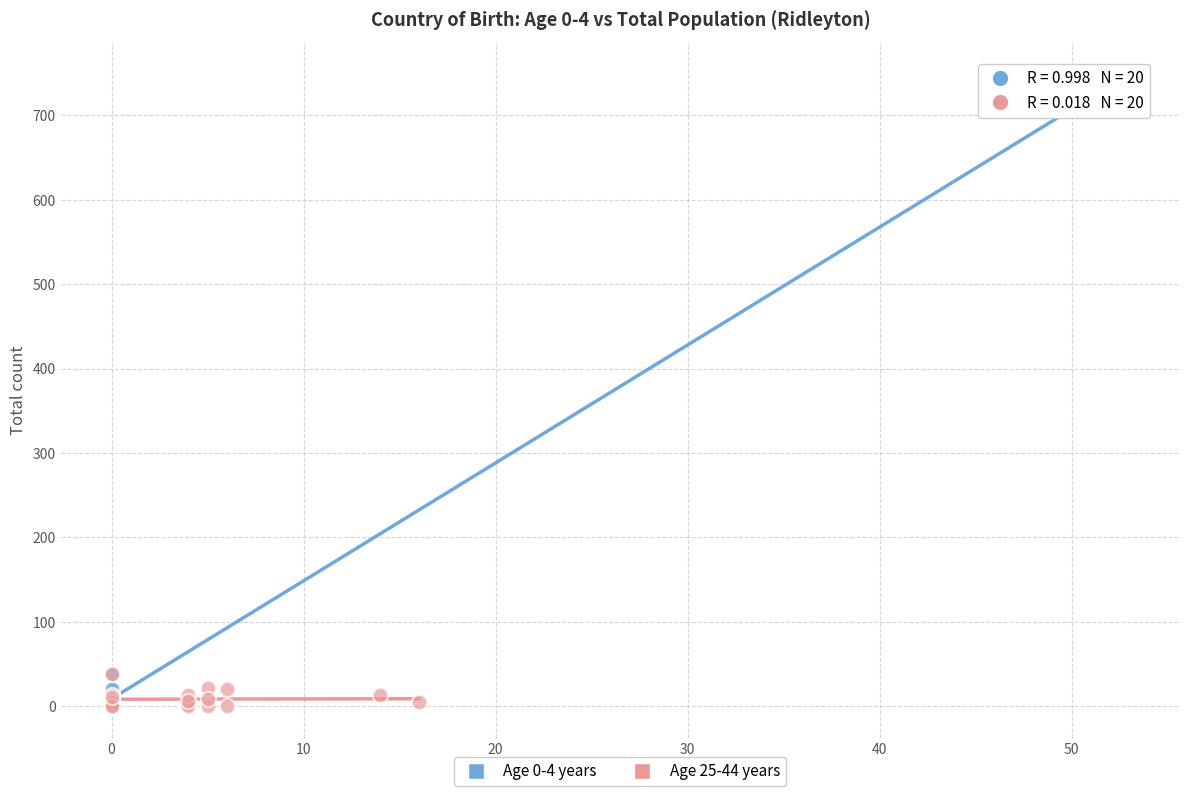

Which series has the widest spread of Y values?

Age 0-4 years